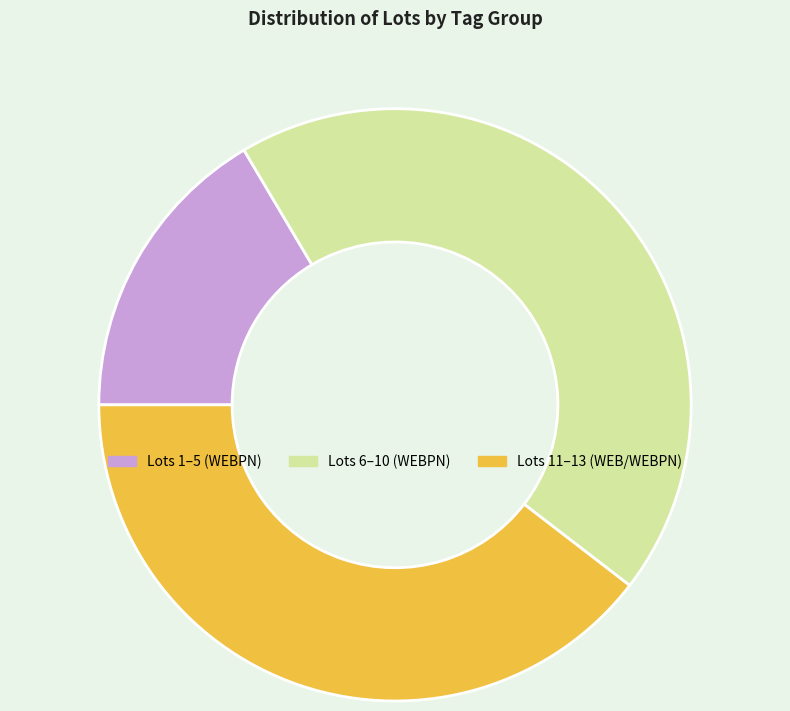

Do Lots 6–10 (WEBPN) and Lots 1–5 (WEBPN) together represent more than half of the pie?

Yes